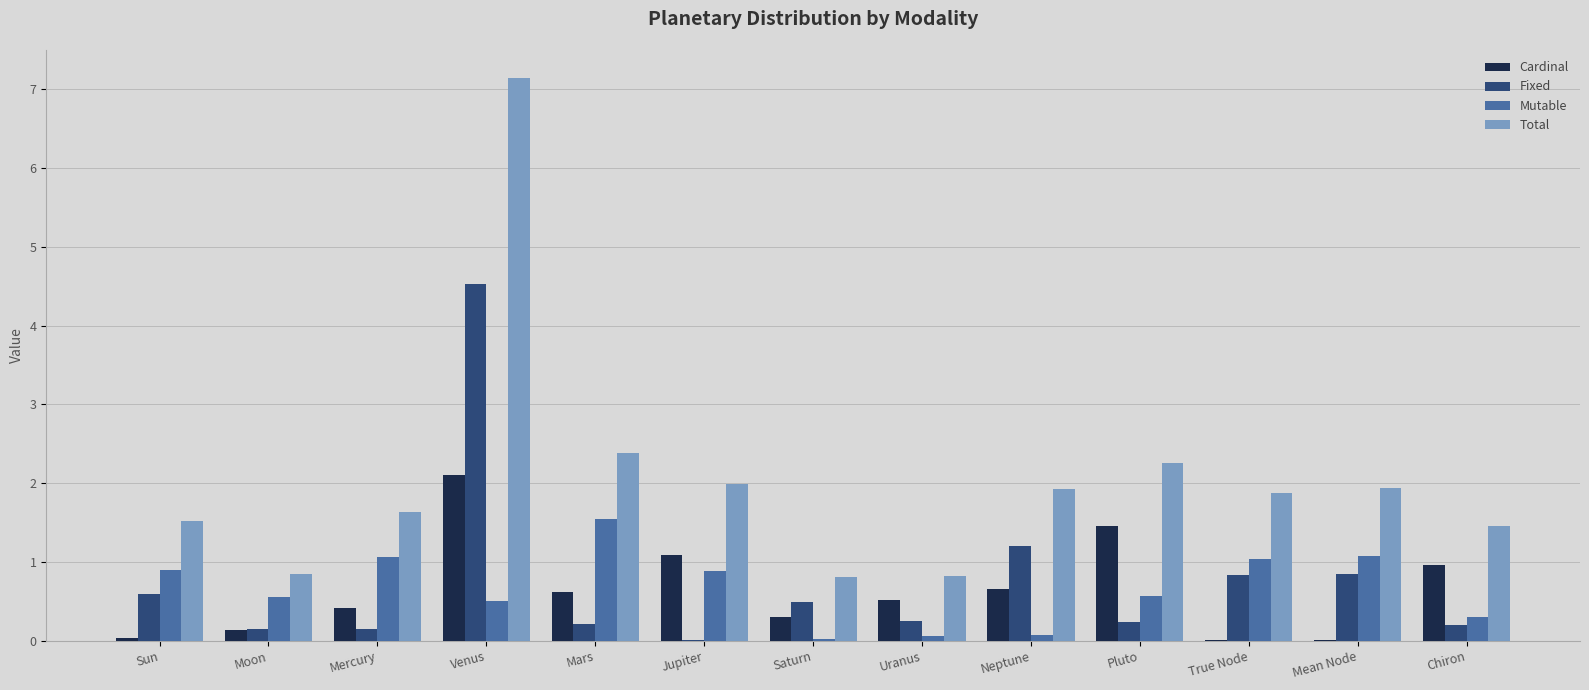

How many groups of bars are there?

13